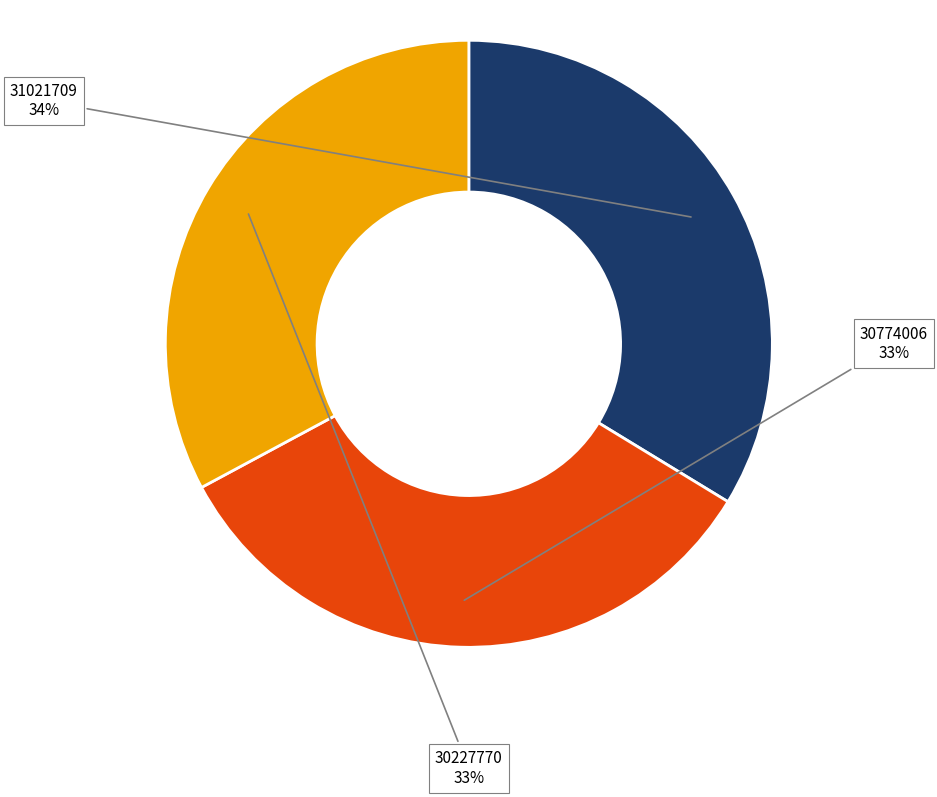

To the nearest percent, what is the difference between the largest and smallest slice percentages?

1%